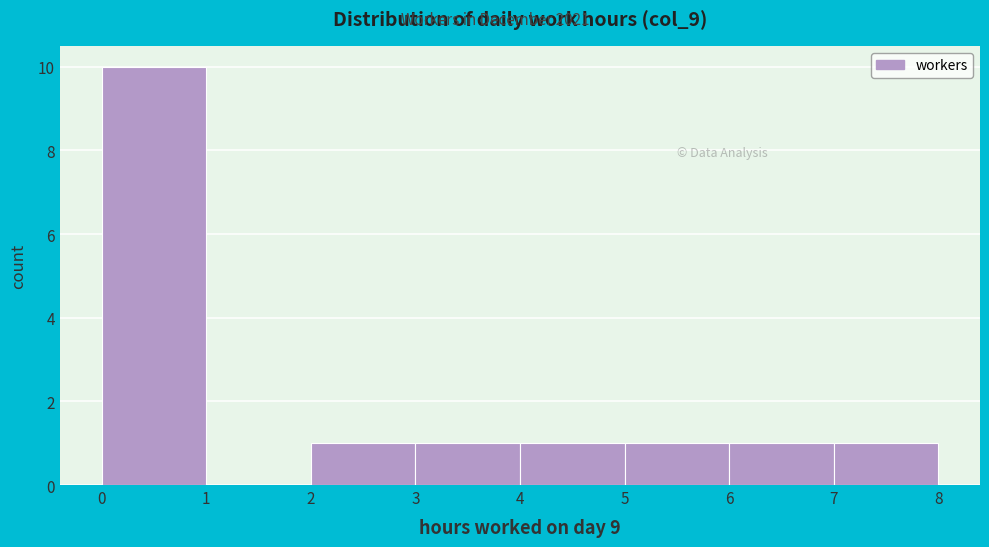

How tall is the bar that spans 2 to 3 on the x-axis? The values are not printed on the chart, so give them approximately, as read against the axis.

1